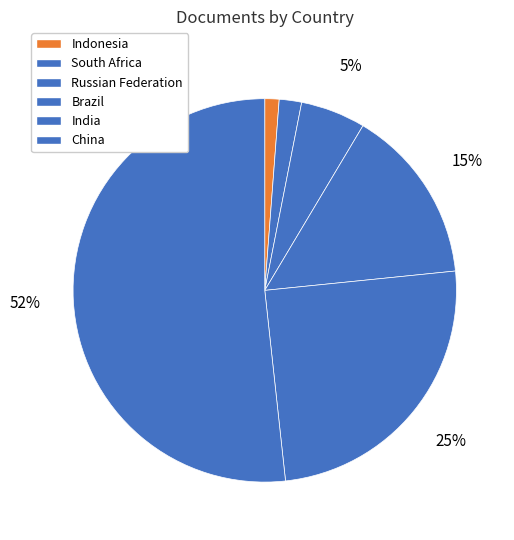

What percentage is NOT represented by Brazil?

85.2%